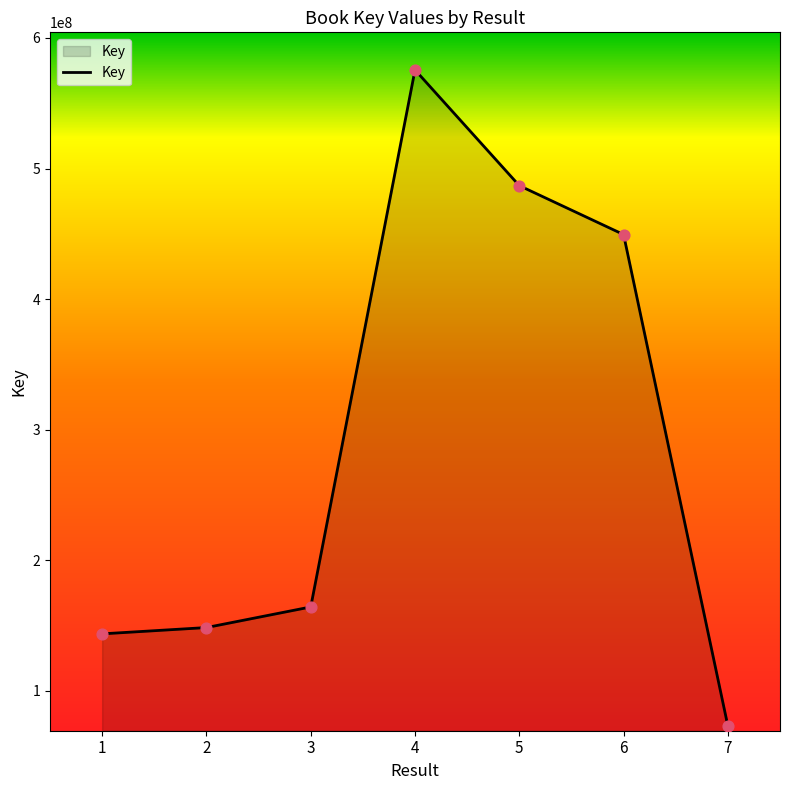

Which has a higher value, 5 or 2?

5